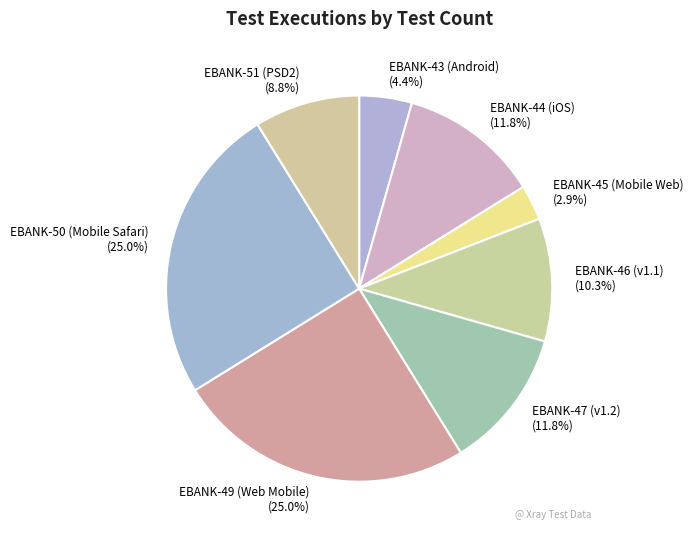

Which slice is the smallest?

EBANK-45 (Mobile Web)